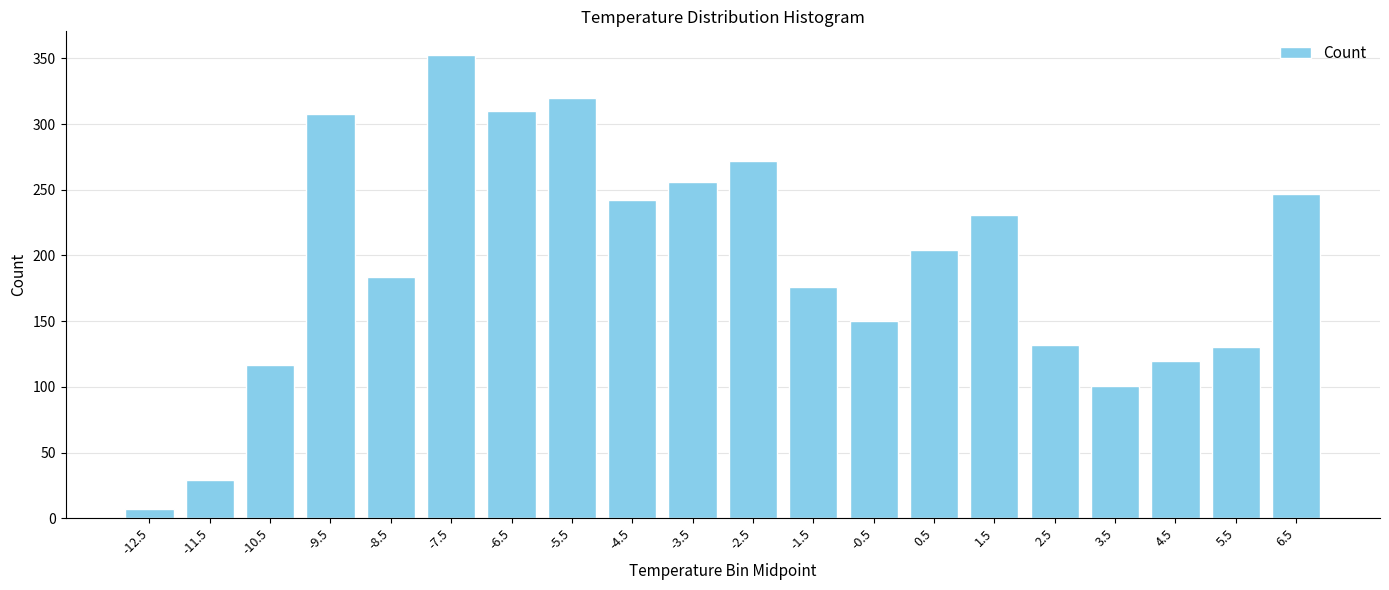

At which category does the chart reach its peak across all series?

-7.5